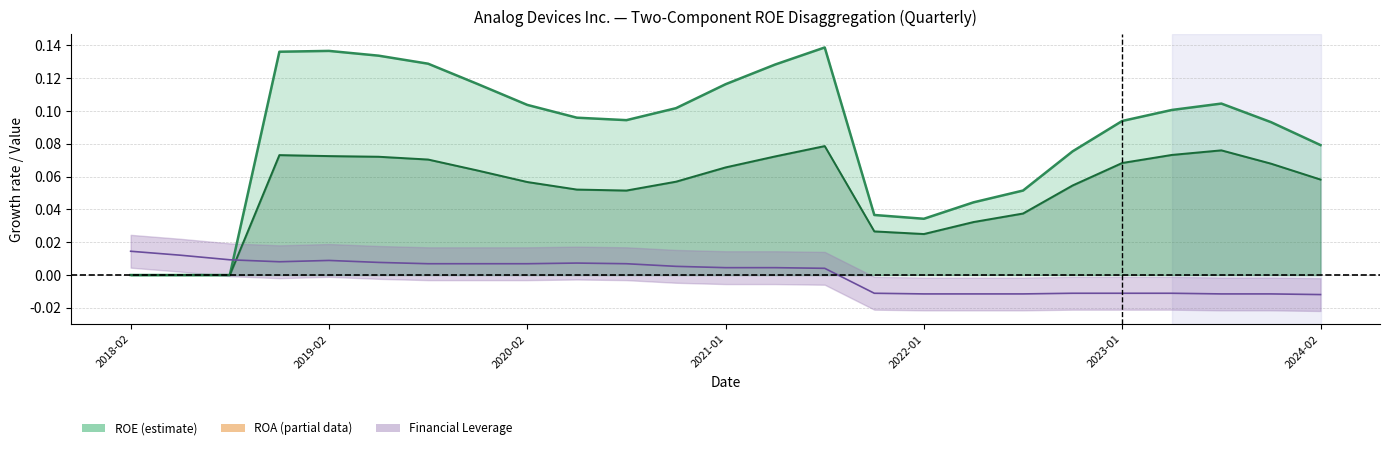

Reading right to left, list all the values displayed in this chart.

ROE: 0.1	0.1	0.1	0.1	0.1	0.1	0.1	0.0	0.0	0.0	0.1	0.1	0.1	0.1	0.1	0.1	0.1	0.1	0.1	0.1	0.1	0.1	0.0	0.0	0.0
ROA: 0.1	0.1	0.1	0.1	0.1	0.1	0.0	0.0	0.0	0.0	0.1	0.1	0.1	0.1	0.1	0.1	0.1	0.1	0.1	0.1	0.1	0.1	0.0	0.0	0.0
Financial Leverage: -0.0	-0.0	-0.0	-0.0	-0.0	-0.0	-0.0	-0.0	-0.0	-0.0	0.0	0.0	0.0	0.0	0.0	0.0	0.0	0.0	0.0	0.0	0.0	0.0	0.0	0.0	0.0